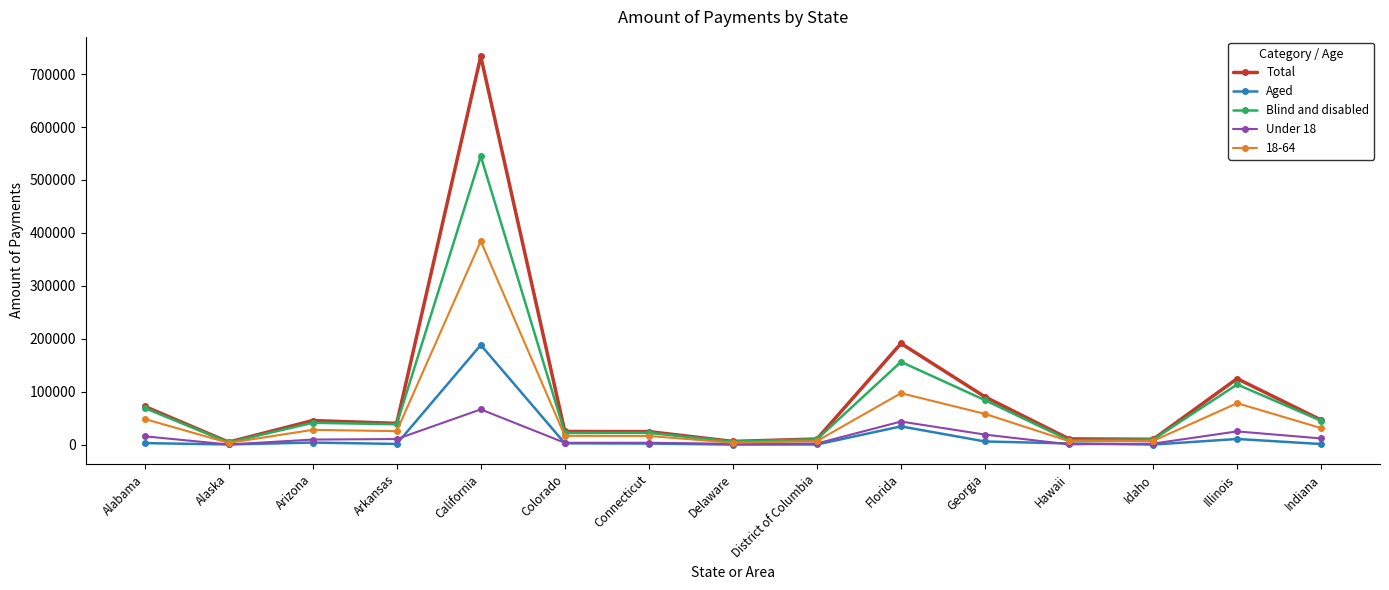

Where does the Aged series first go above 2512?

Alabama